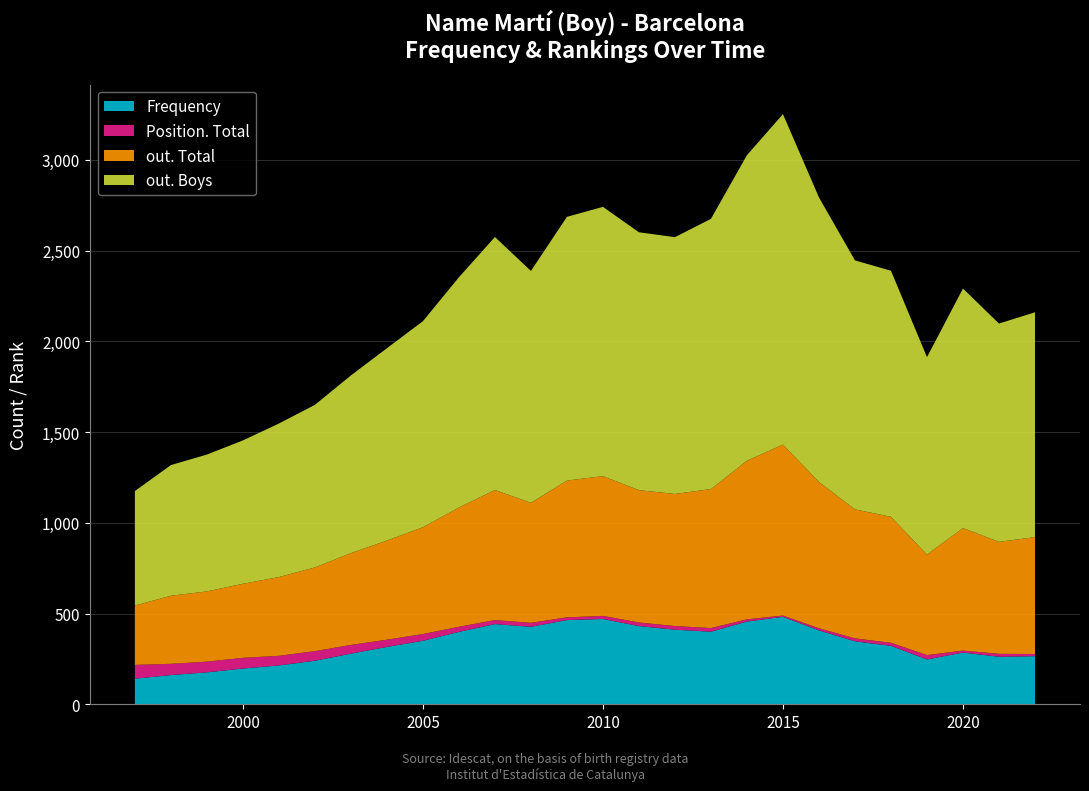

Reading left to right, transcribe all the data shown in this chart.

Frequency: 141	161	176	197	214	240	279	316	350	399	442	427	464	470	431	411	400	456	482	407	347	322	247	285	262	265
Position. Total: 76	62	59	59	53	53	48	40	37	28	22	22	15	17	20	20	20	12	7	12	16	17	24	11	16	12
out. Total: 327	375	387	408	434	461	506	546	589	657	717	661	754	770	729	728	766	874	942	806	711	694	554	675	617	644
out. Boys: 631	720	754	790	846	896	979	1060	1135	1269	1394	1278	1453	1484	1421	1415	1489	1684	1821	1568	1372	1356	1088	1320	1203	1239